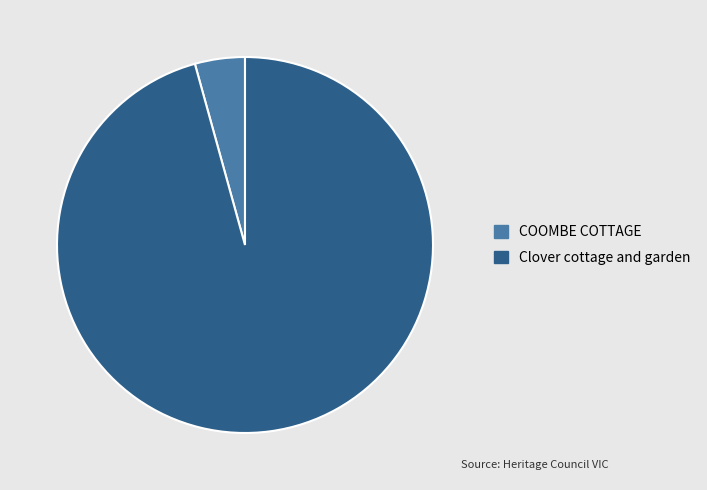

Which slice represents more than half of the pie?

Clover cottage and garden